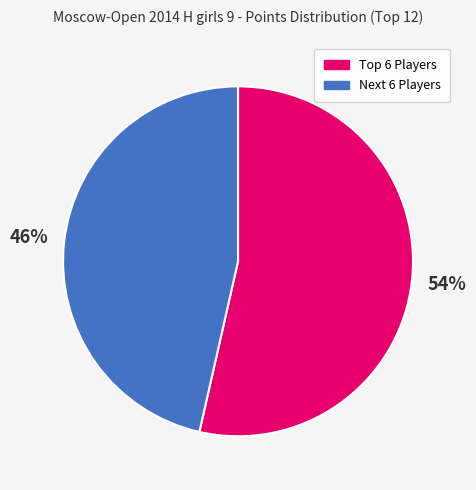

Is it true that Next 6 Players is 46% of the pie?

True